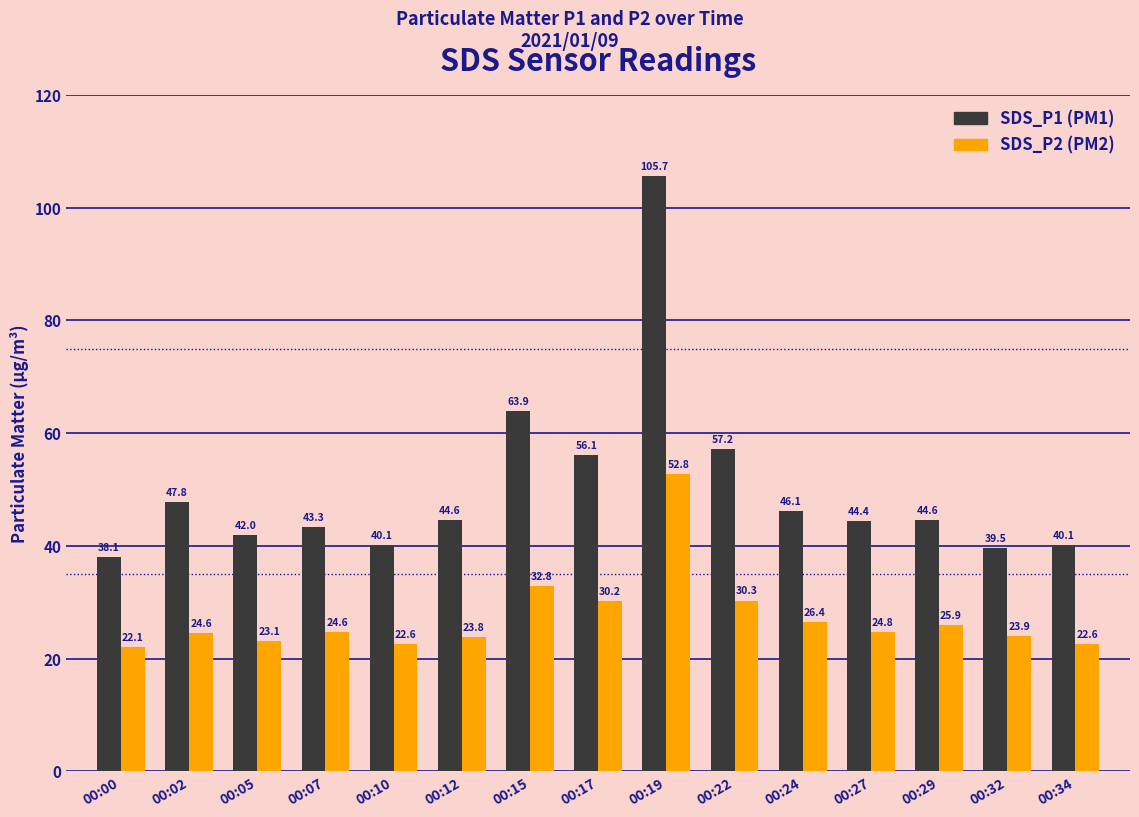

At which category is the sum across all series the highest?

00:19